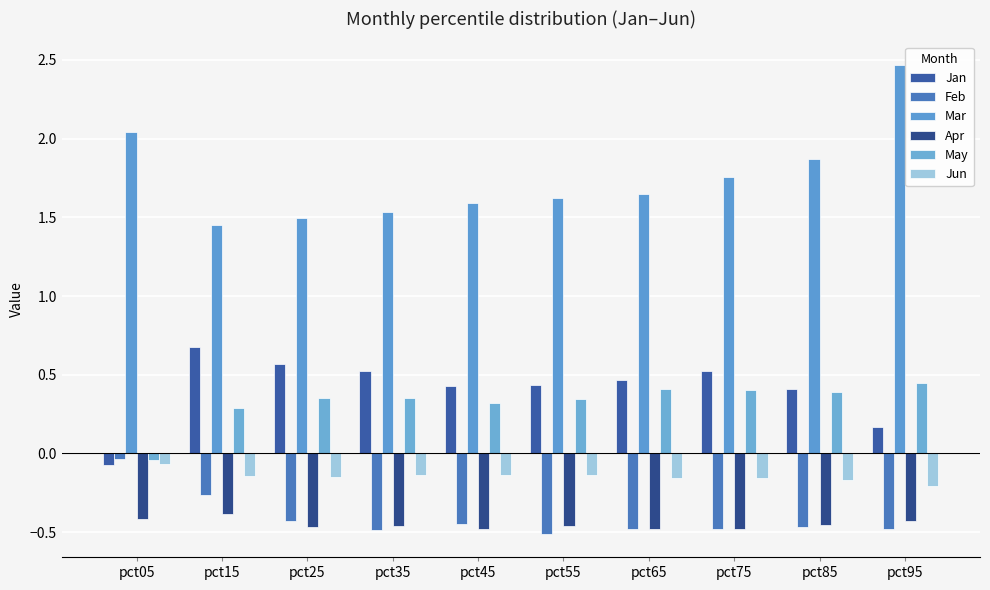

At which label does Jun reach its minimum?

pct95